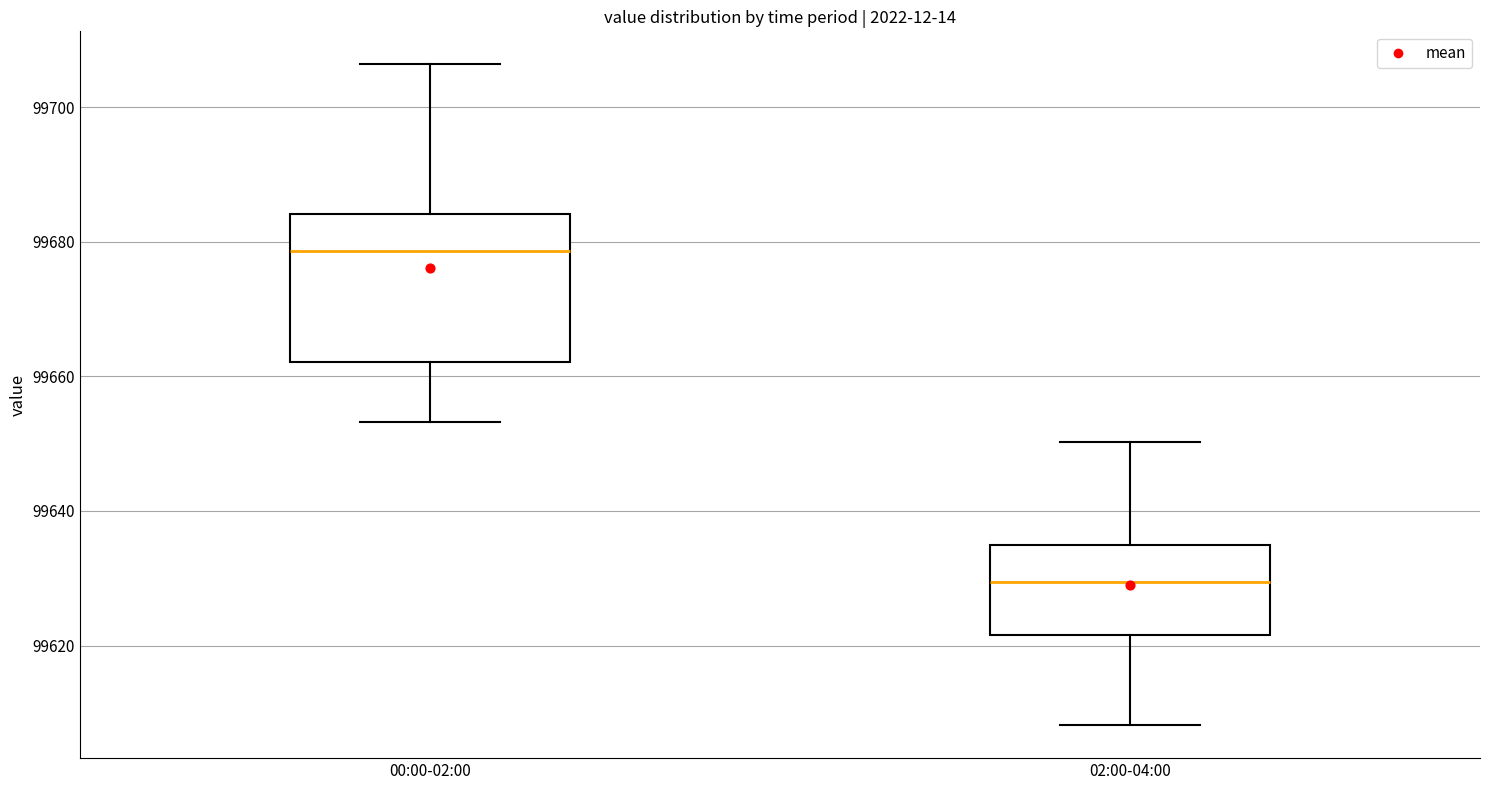

Which box's median line is the lowest?

02:00-04:00